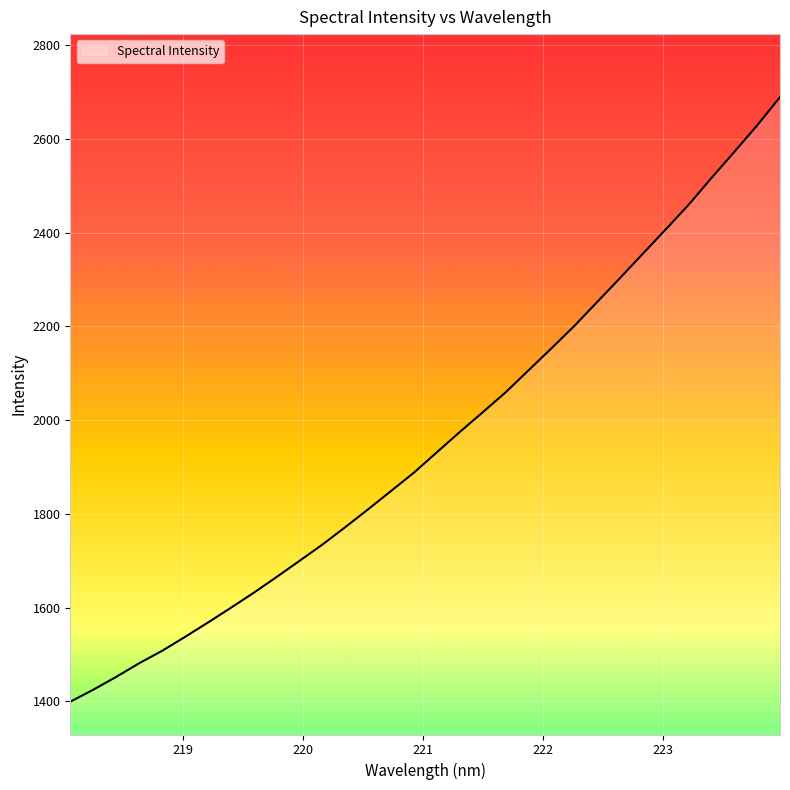

Reading left to right, list all the values displayed in this chart.

1399.0	1424.6	1451.9	1481.0	1507.4	1537.1	1567.7	1599.2	1631.3	1665.0	1699.5	1734.2	1771.5	1809.6	1848.6	1887.8	1931.2	1974.4	2016.4	2058.9	2105.8	2152.7	2200.4	2251.6	2302.8	2354.8	2406.6	2459.1	2516.3	2572.0	2628.7	2689.0